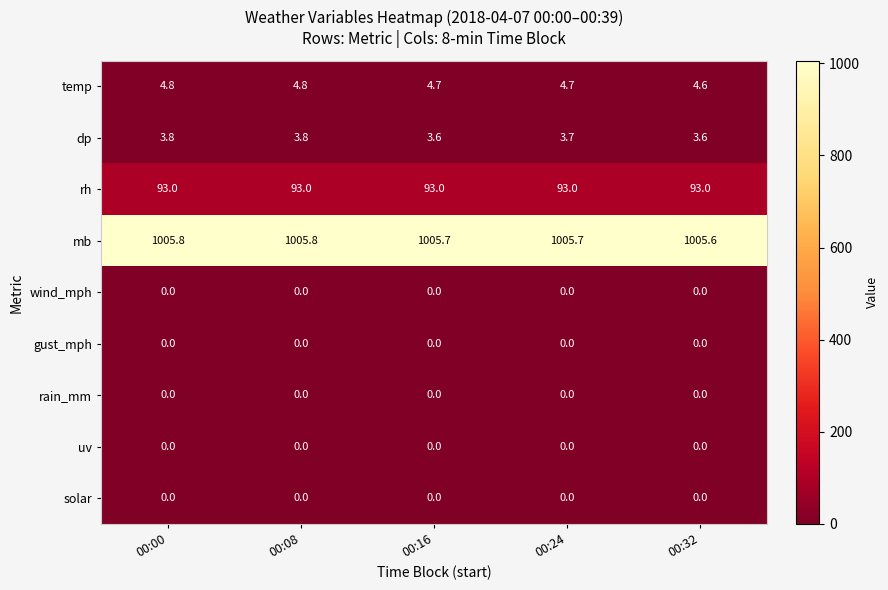

Is it true that rain_mm equals 0.0 at 00:16?

True